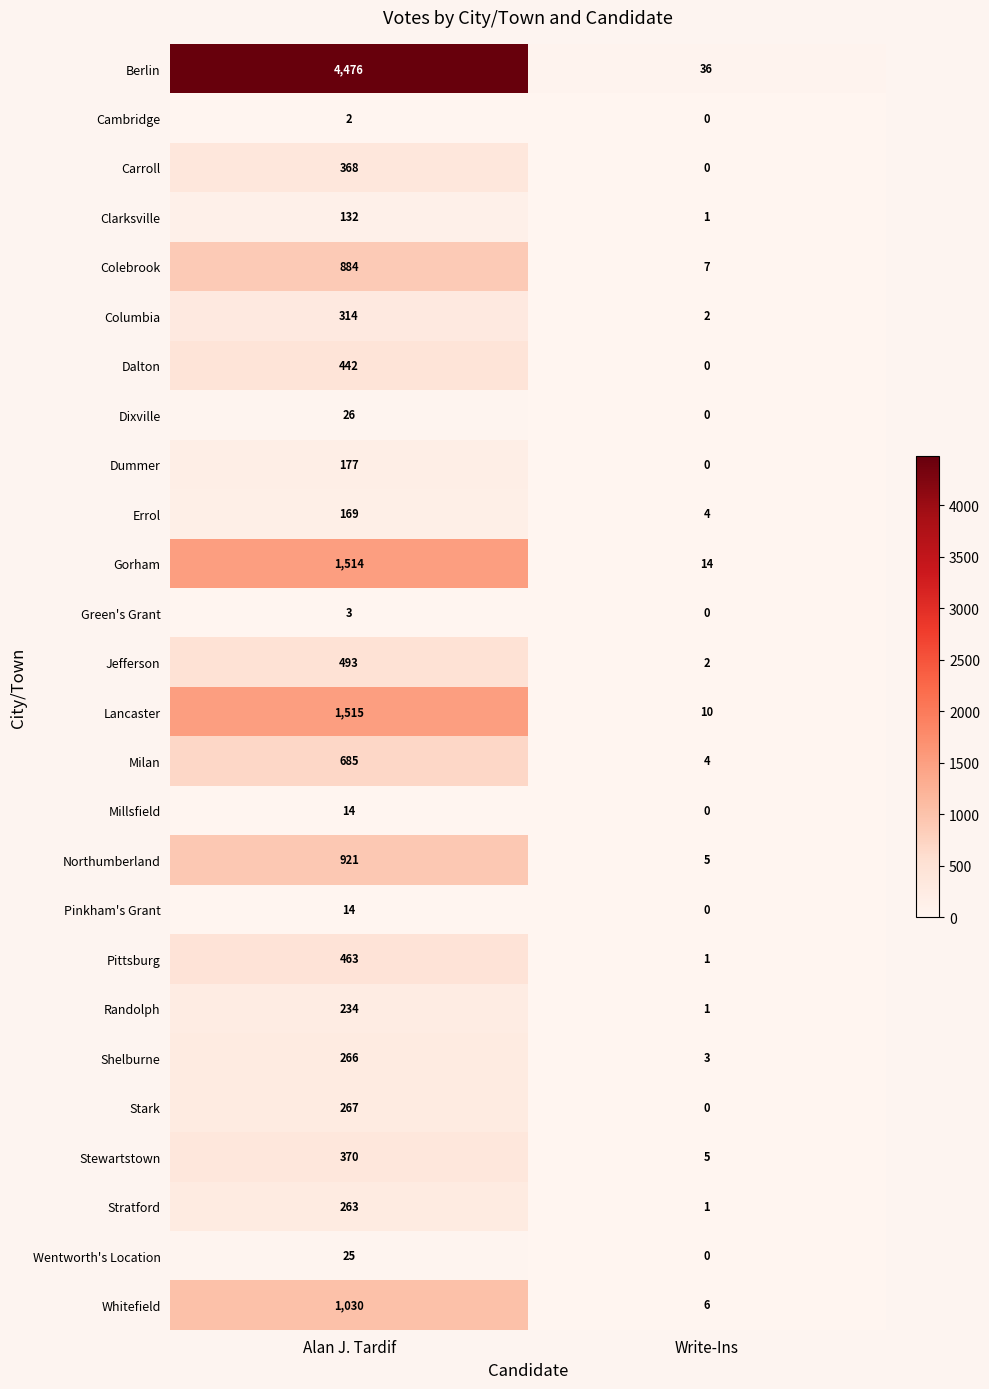

What is the total value across all series at Alan J. Tardif?

15067